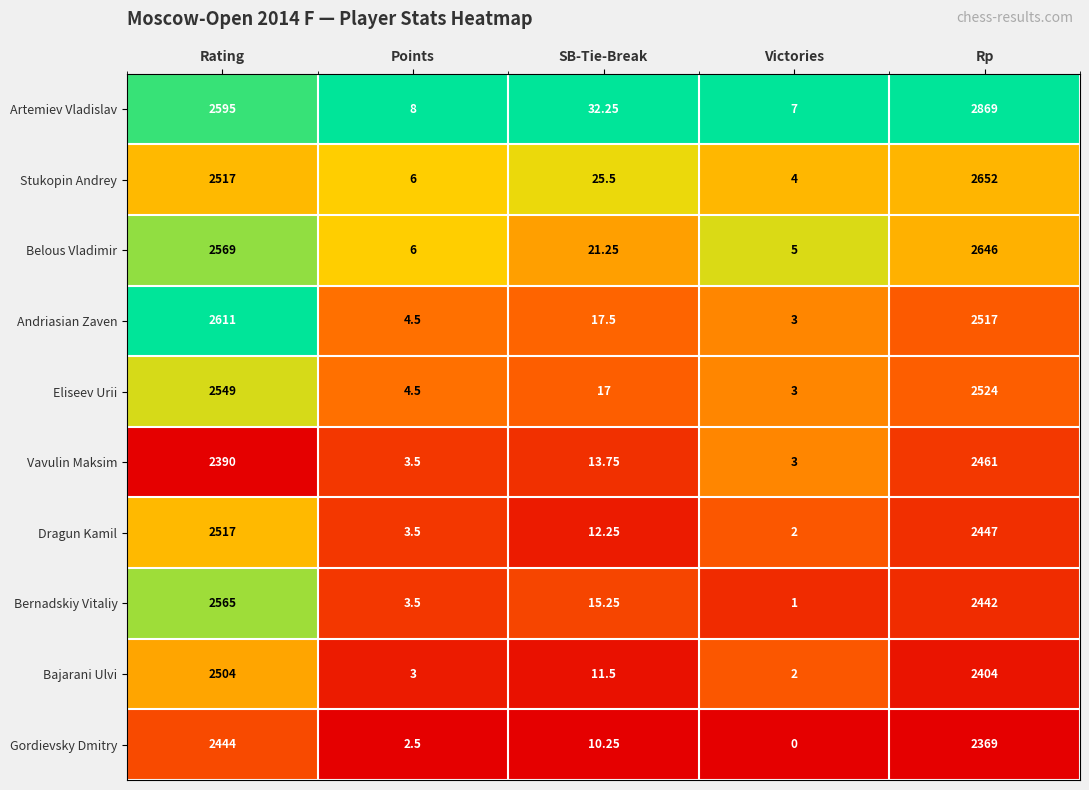

At which category is the sum across all series the highest?

Rp